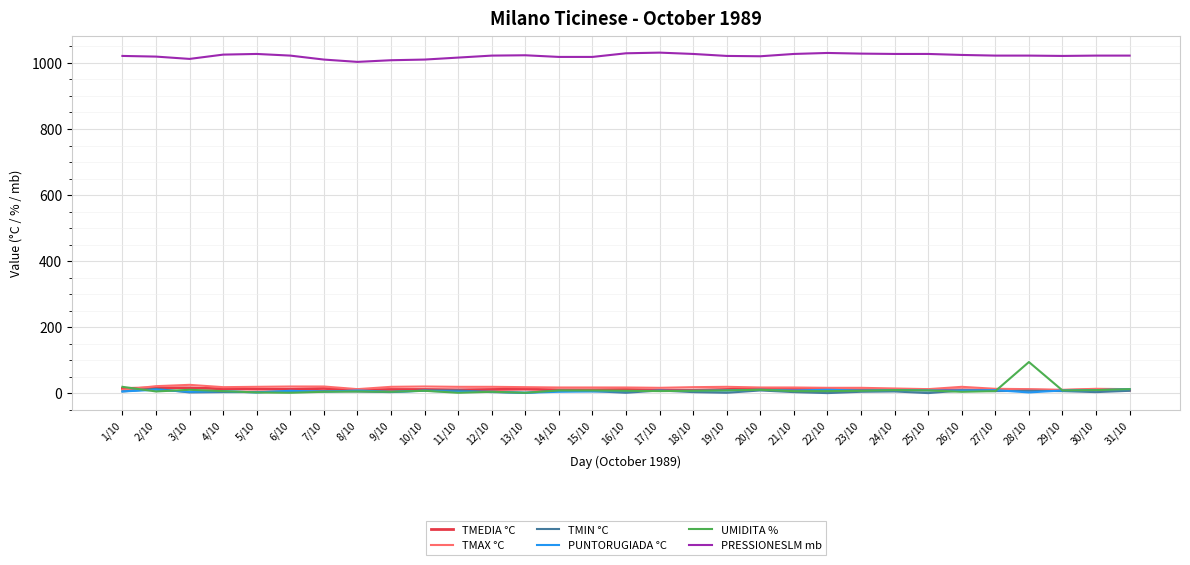

Which series has the largest total across all categories?

PRESSIONESLM mb